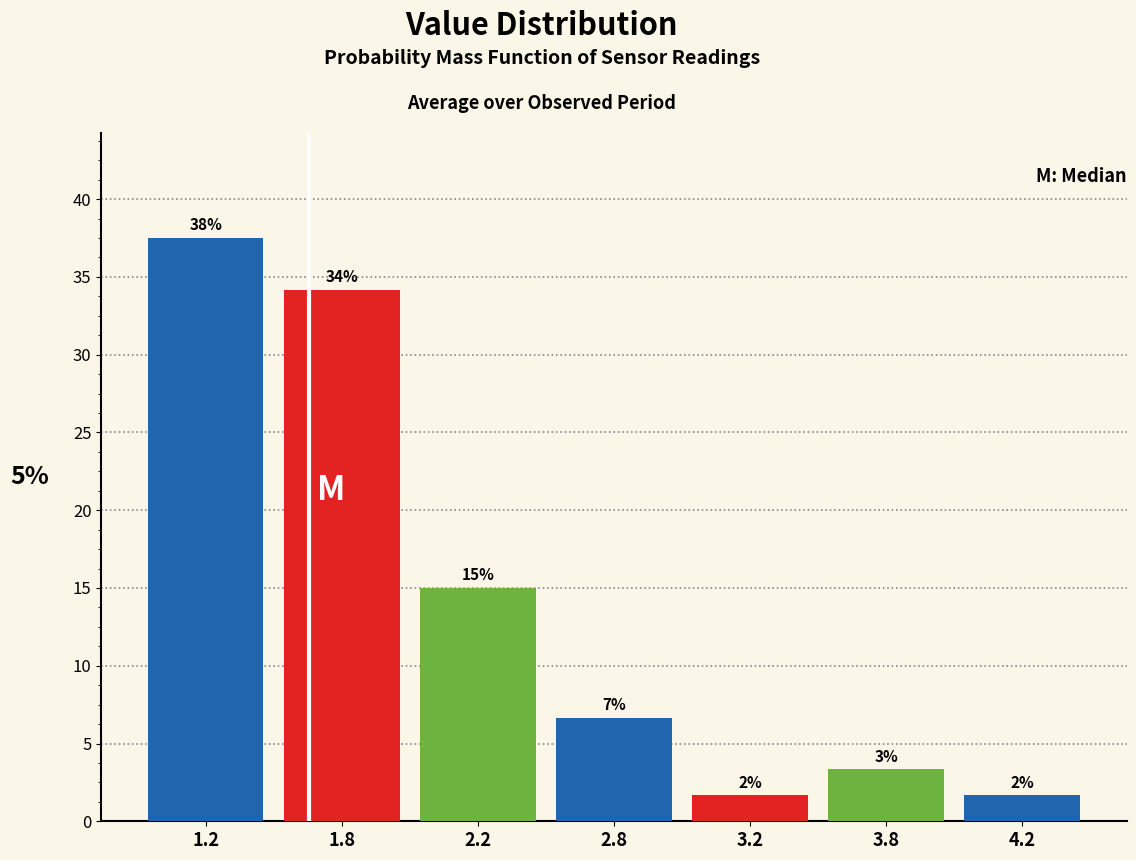

How many bars are there in total?

7